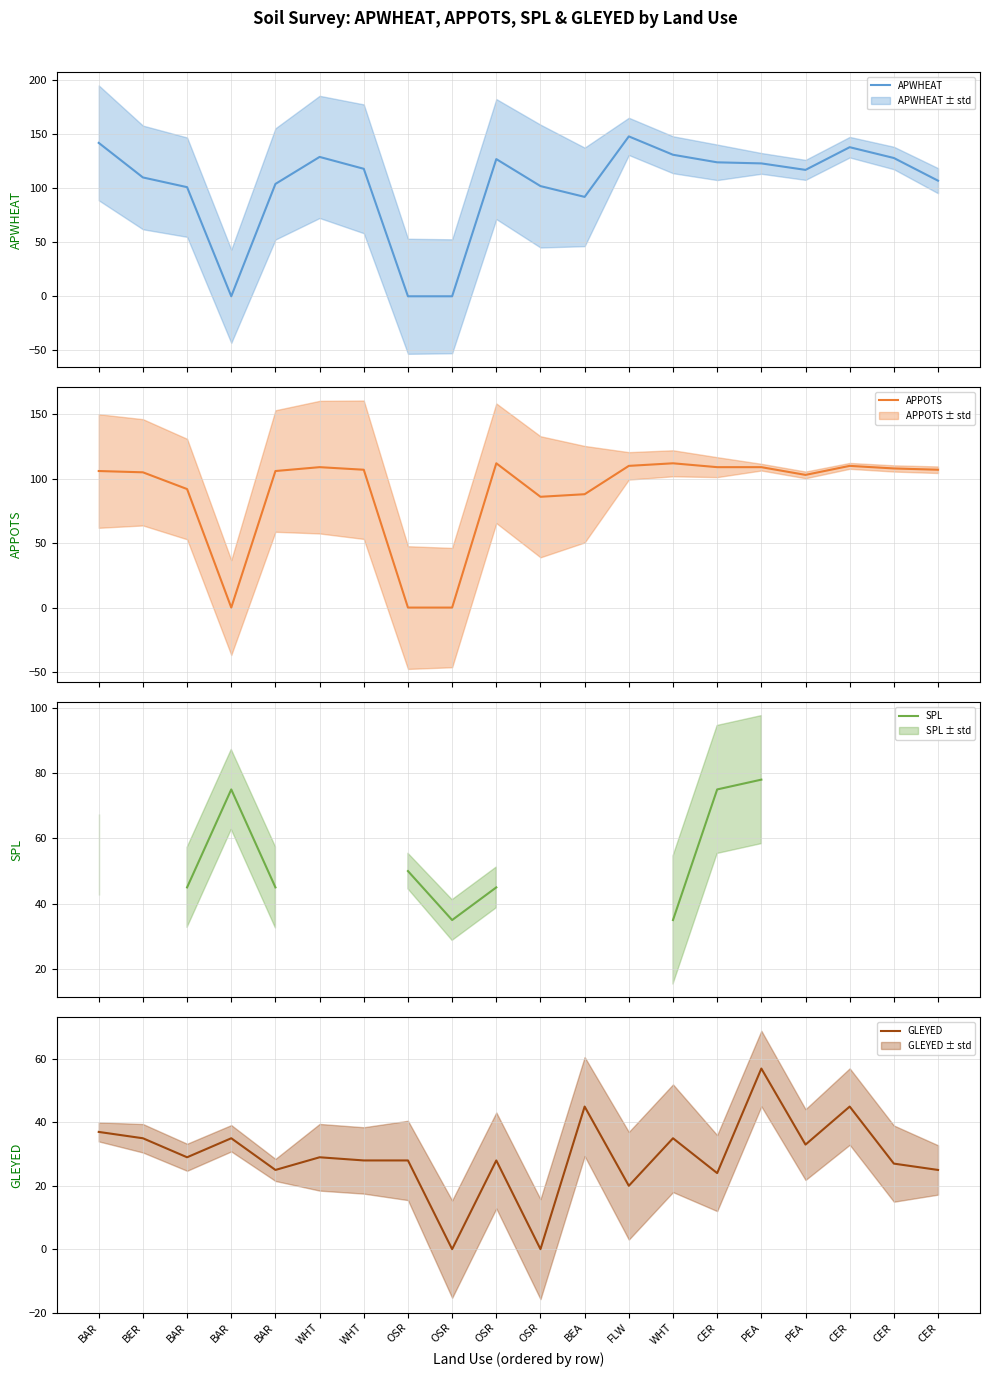

The APPOTS series shows 109.0 at WHT. True or false?

True